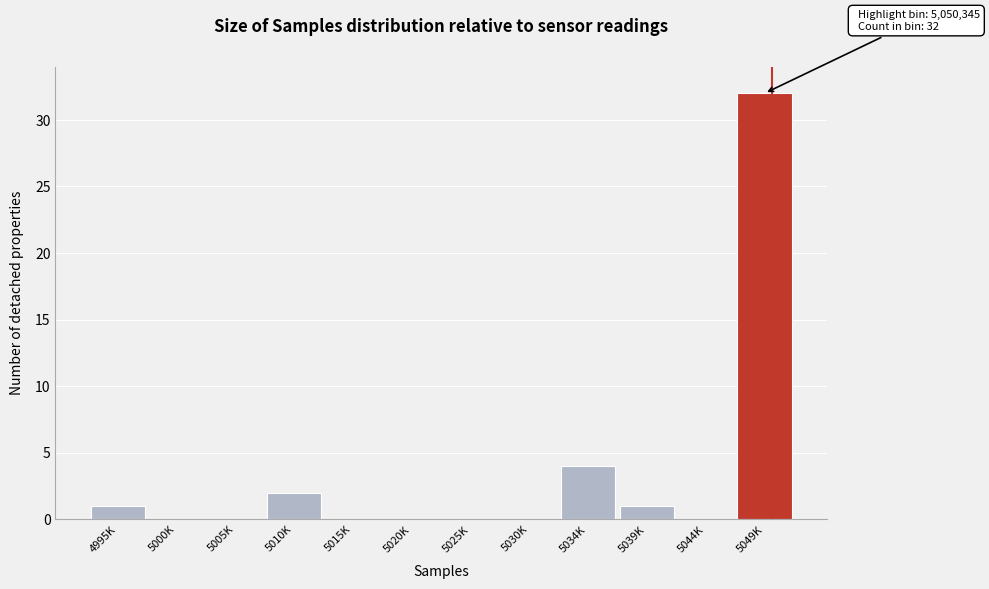

Reading right to left, list all the values displayed in this chart.

5049K=32	5044K=0	5039K=1	5034K=4	5030K=0	5025K=0	5020K=0	5015K=0	5010K=2	5005K=0	5000K=0	4995K=1